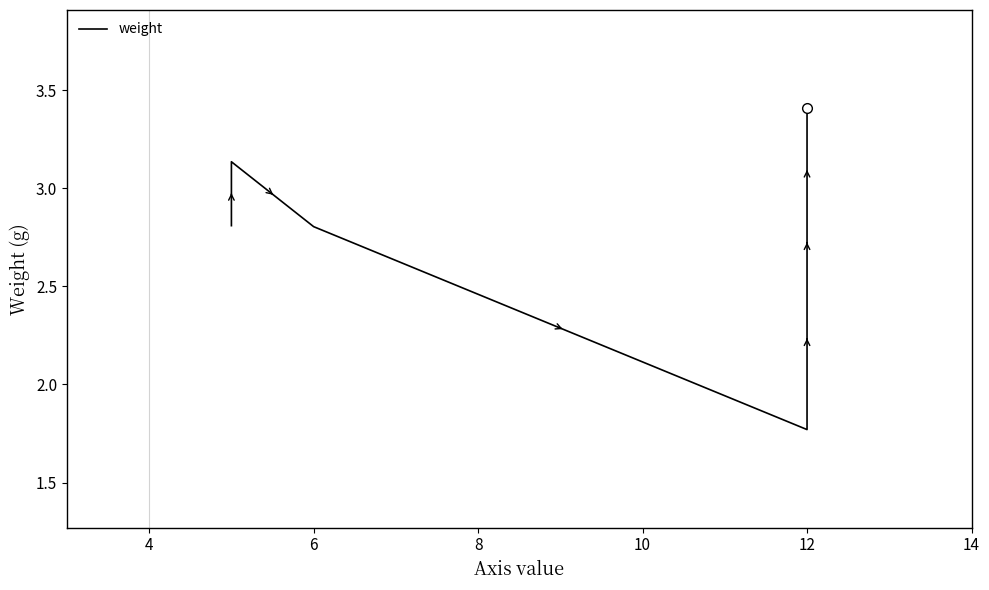

How many data points does each series have?

7